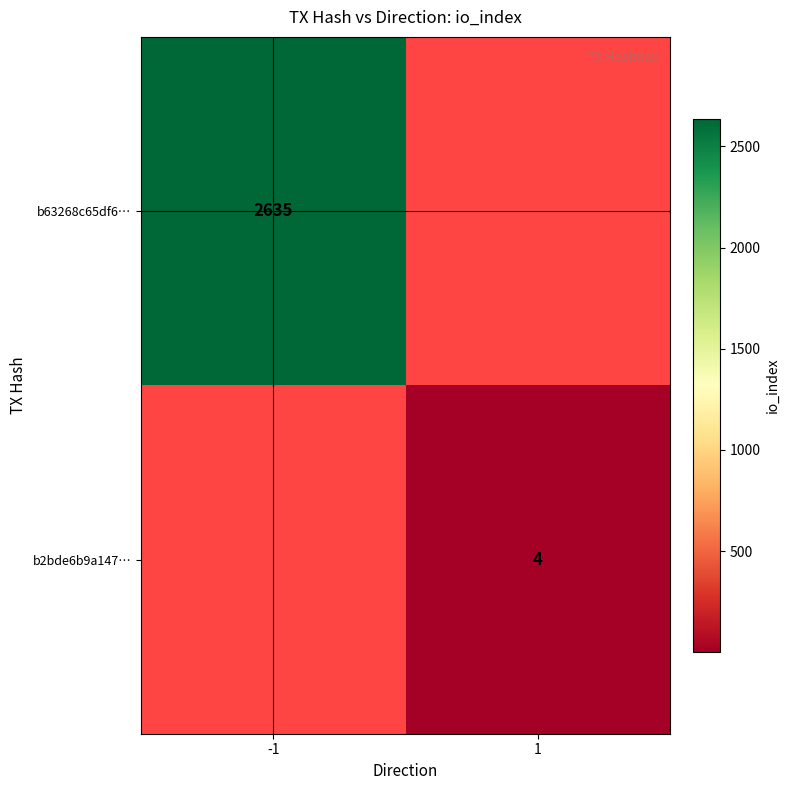

True or false: b2bde6b9a147… has a value of 1.9 at 1.

False